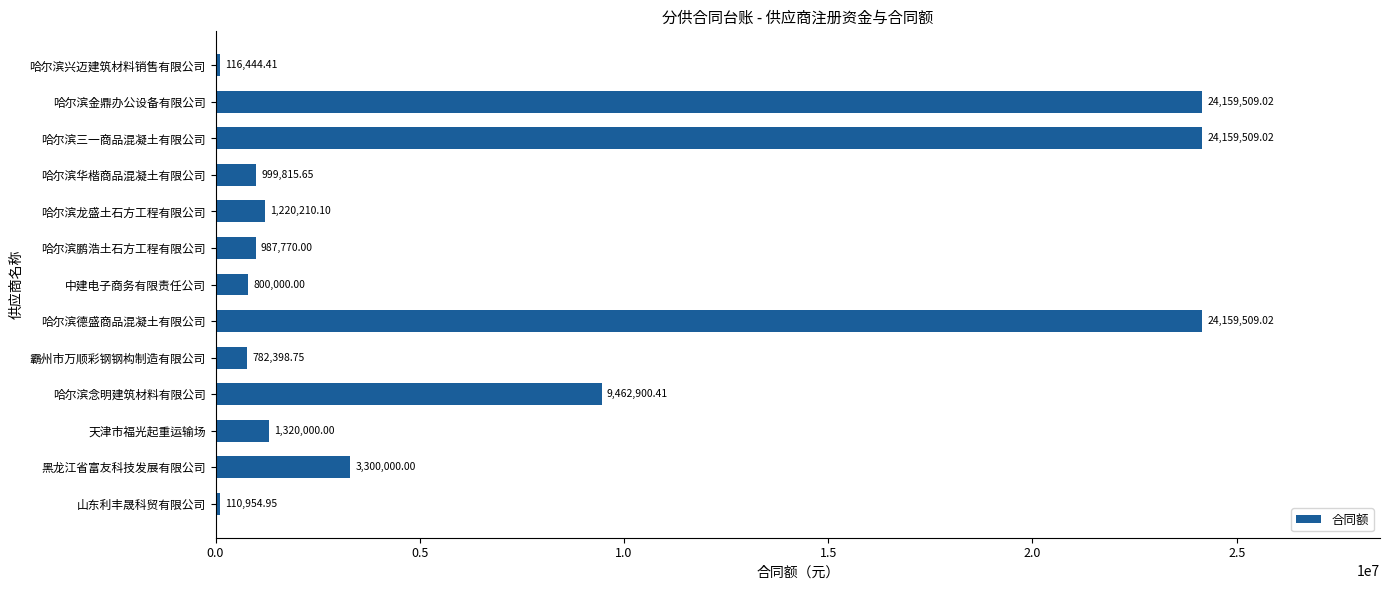

Which label corresponds to the smallest value in the chart?

山东利丰晟科贸有限公司